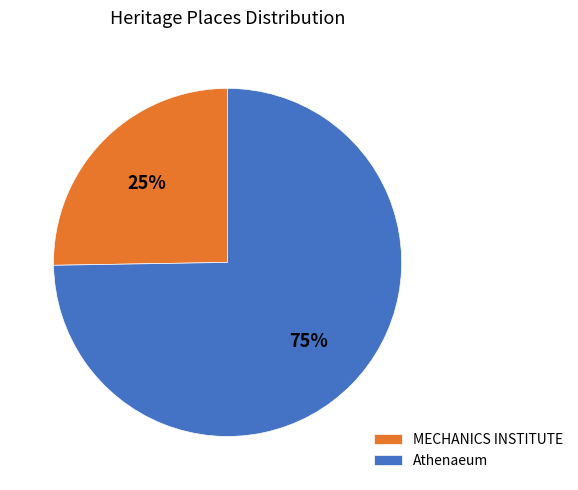

Is it true that Athenaeum is 75% of the pie?

True